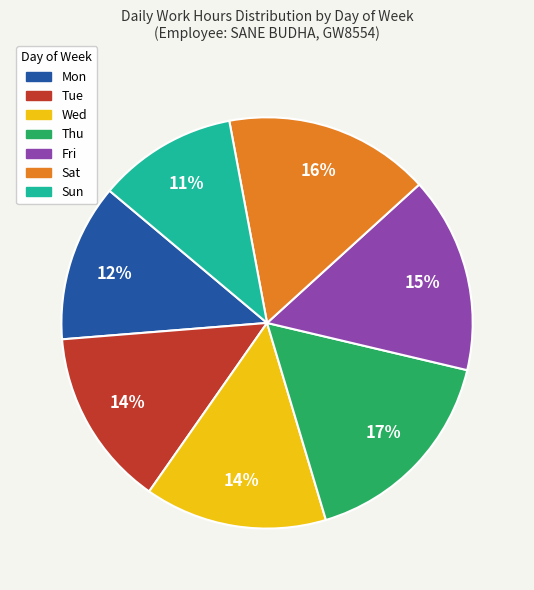

What is the largest slice in the pie chart?

Thu